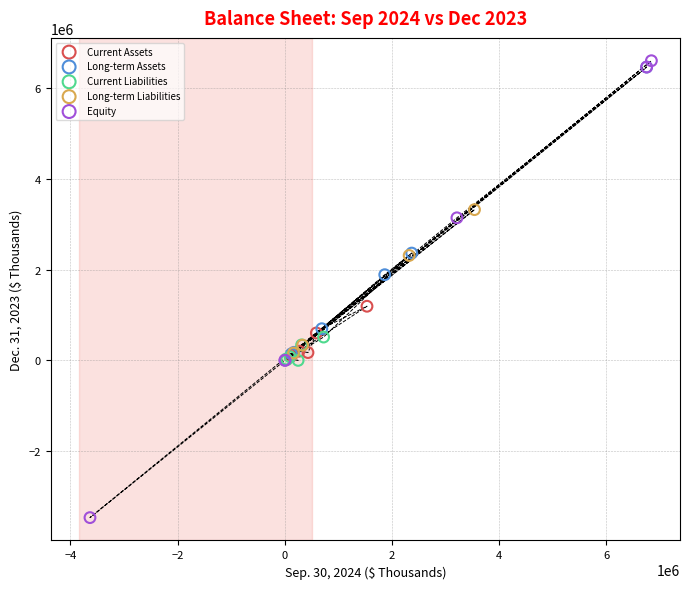

Which series reaches the minimum Y coordinate?

Equity